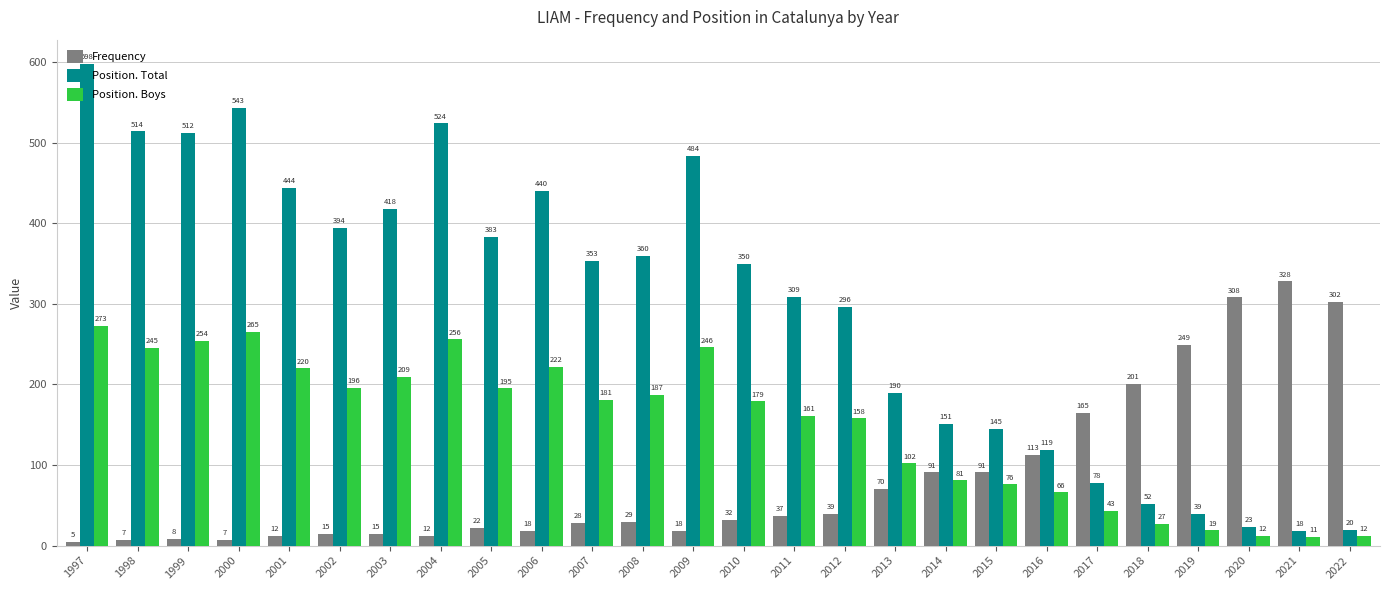

Read the Position. Boys value at 1997, to the nearest 10.

270